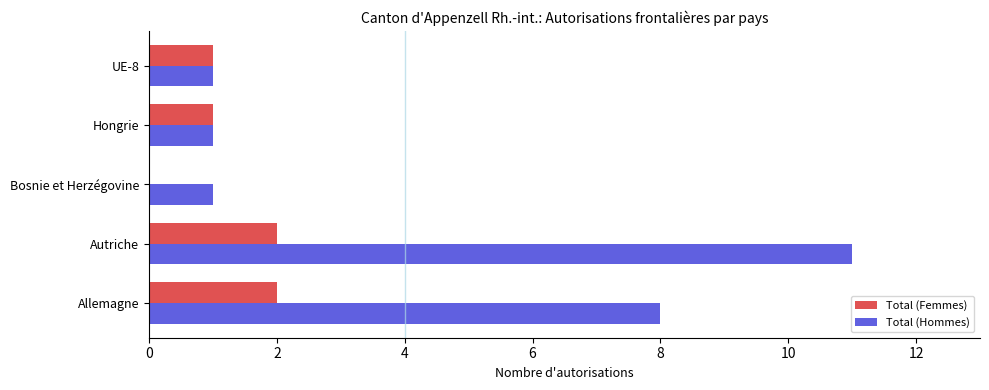

What is the greatest value displayed?

11